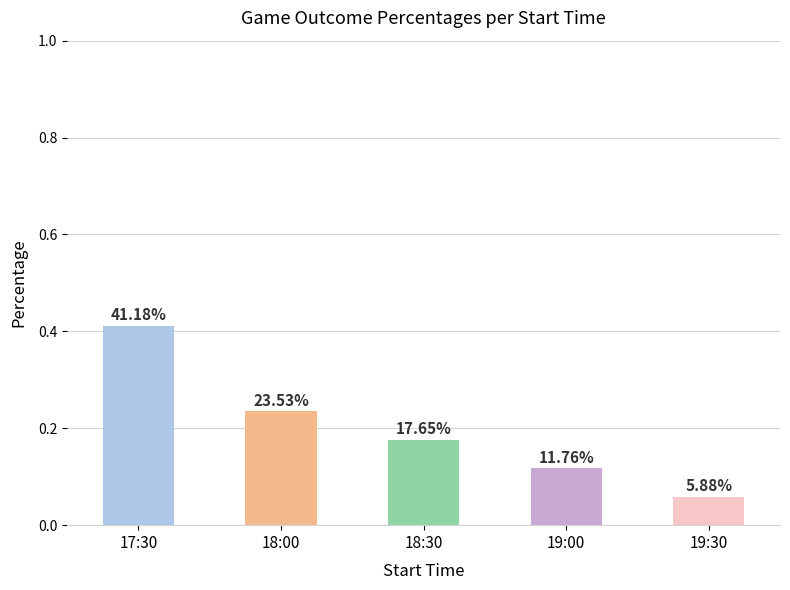

How many bars are there in total?

5